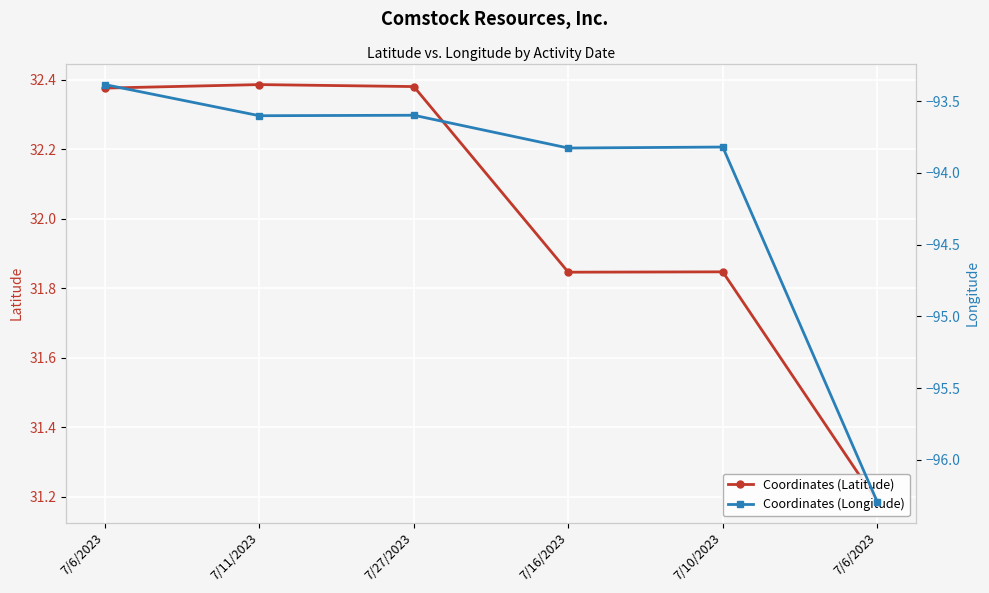

At which category is the sum across all series the highest?

7/6/2023